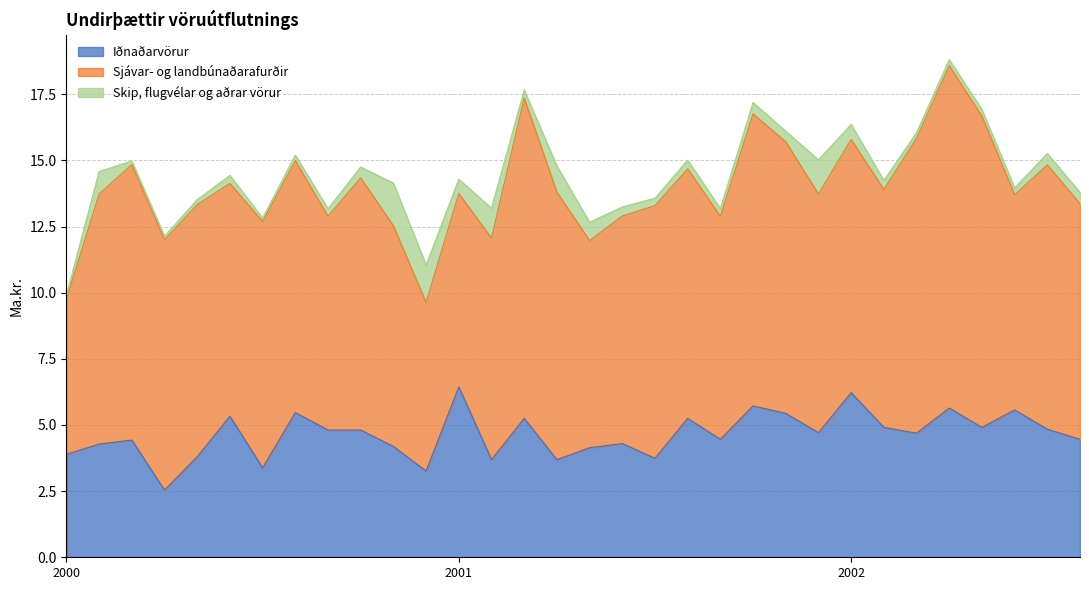

What is the difference between the maximum and second lowest values in the Iðnaðarvörur series?

3.2